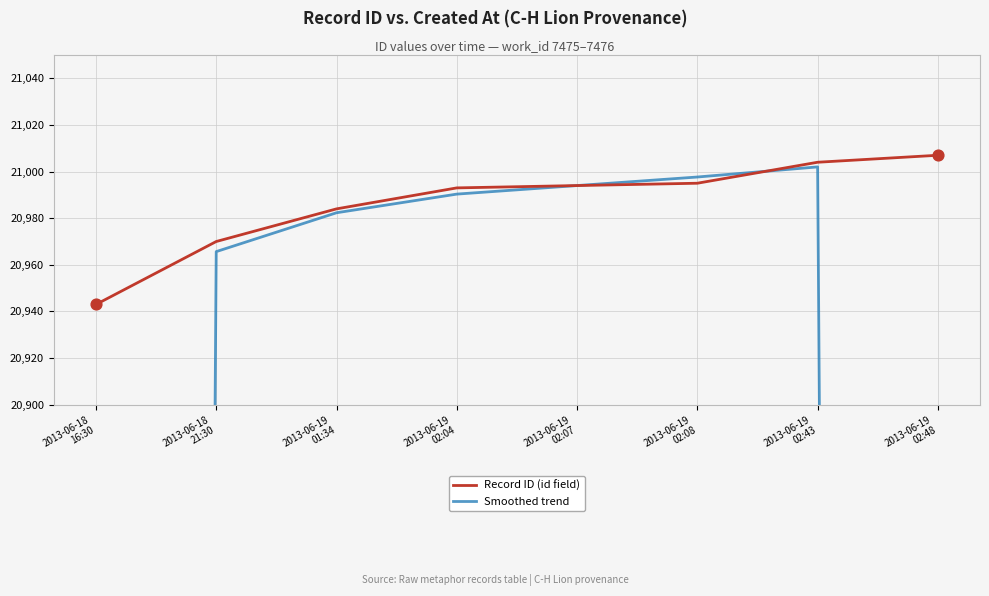

Is the value of Record ID (id field) at 2013-06-18
21:30 greater than the value of Smoothed trend at 2013-06-19
02:08?

No